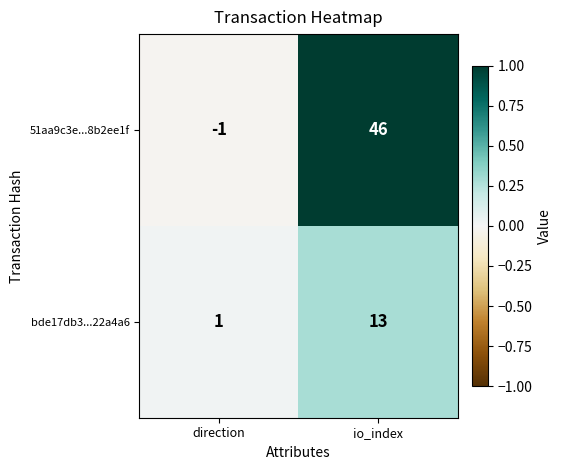

At io_index, list the series in order from smallest to largest.

bde17db3...22a4a6, 51aa9c3e...8b2ee1f